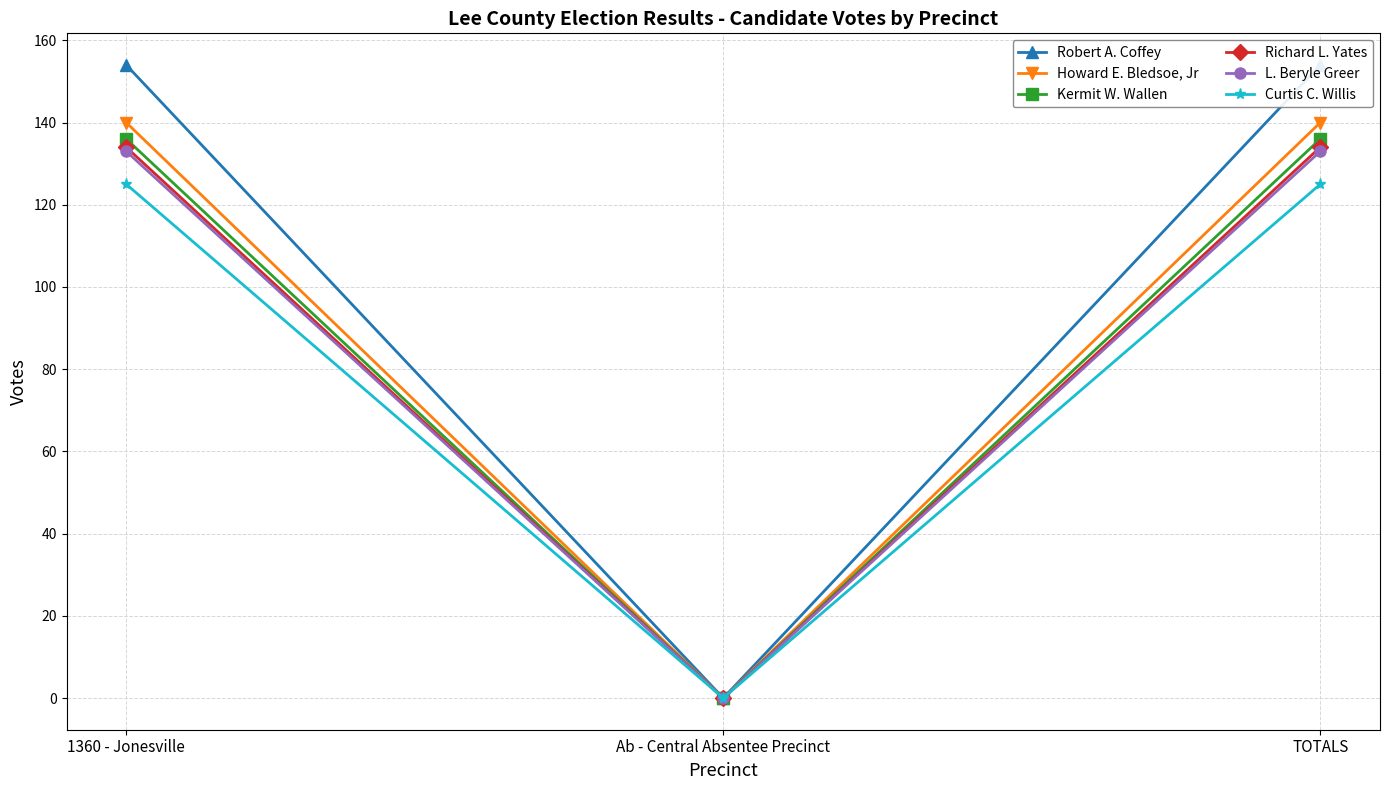

Is it true that Curtis C. Willis equals 125 at TOTALS?

True